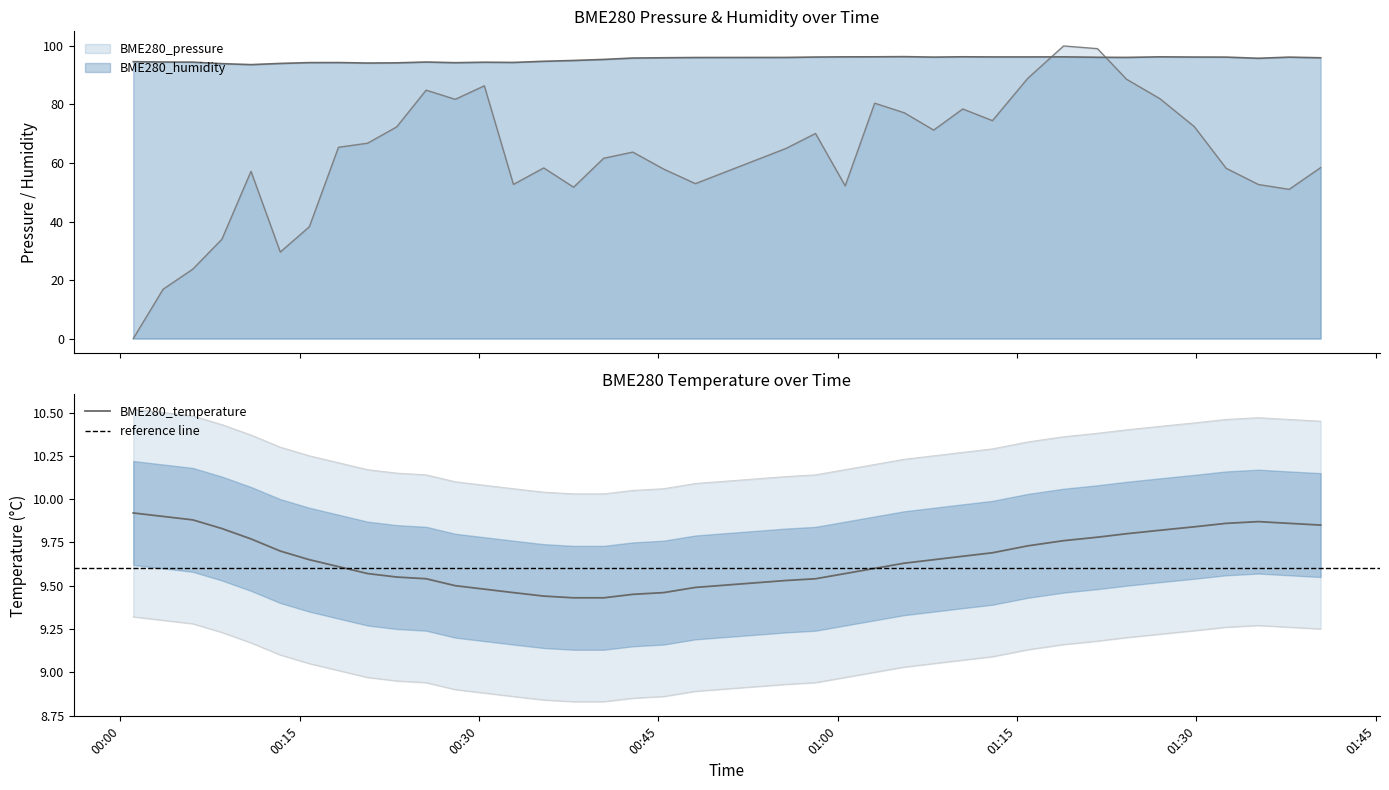

What is the sum of all BME280_pressure values?

2376.5